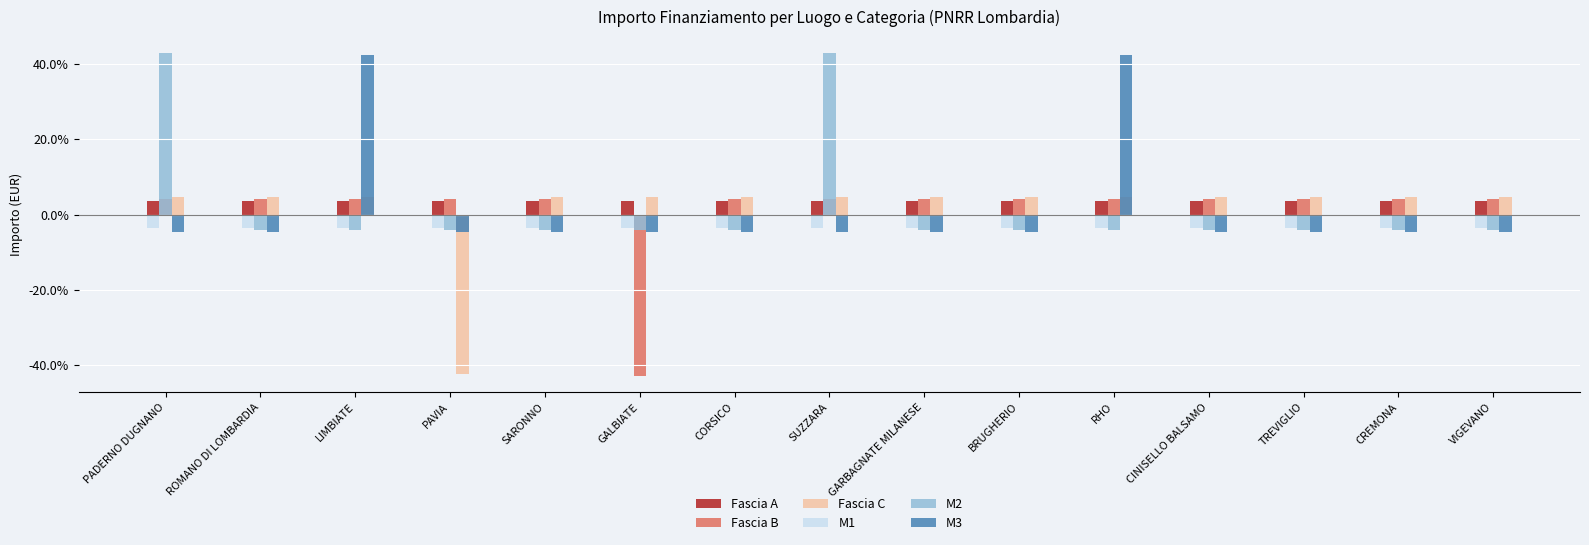

How many data points in M2 are less than -4?

13